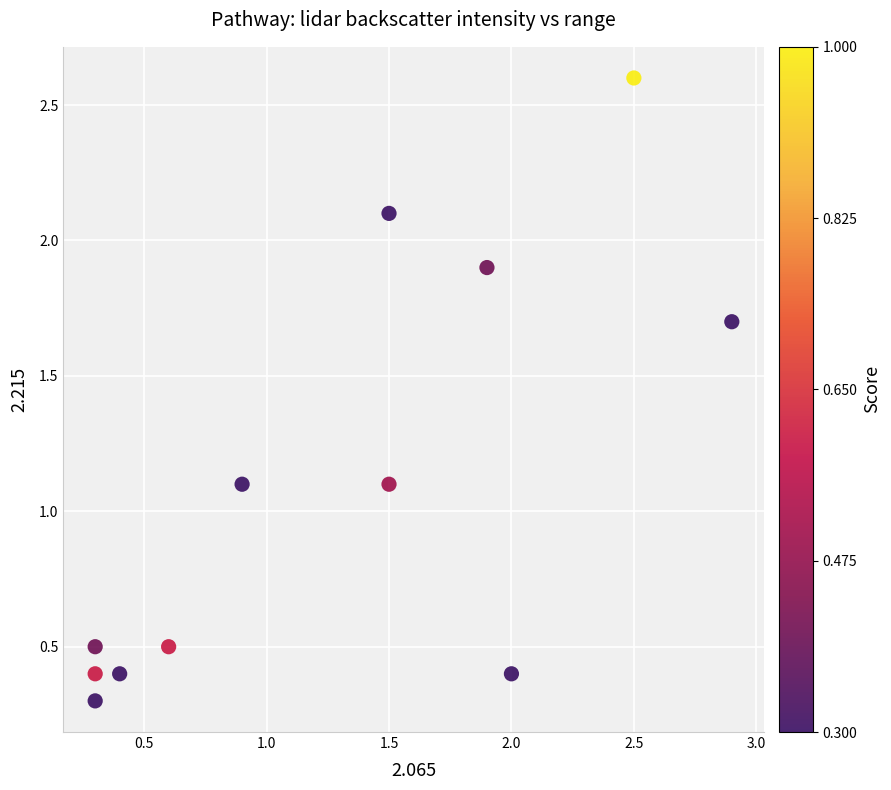

What is the range of X values (max minus min)?

2.6